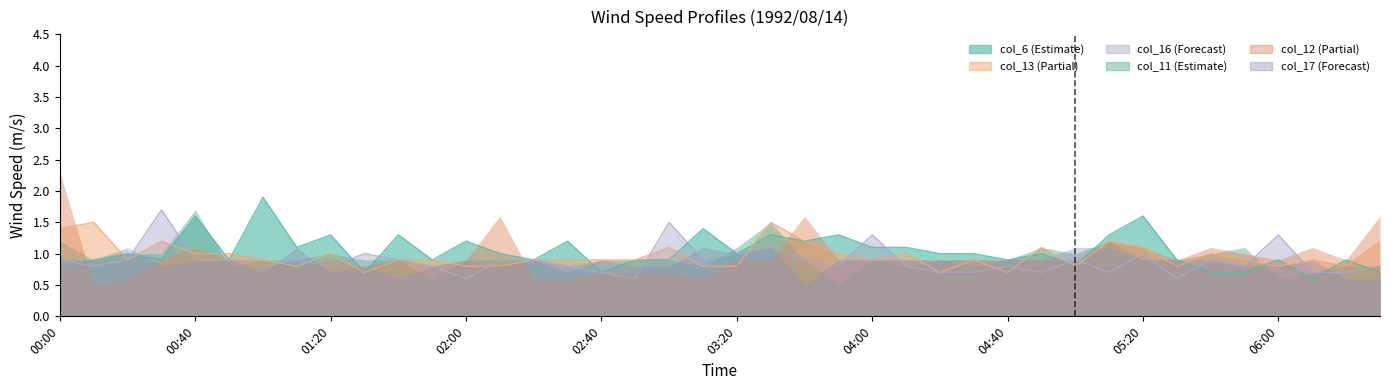

What is the average value of the col_13 series?

1.0